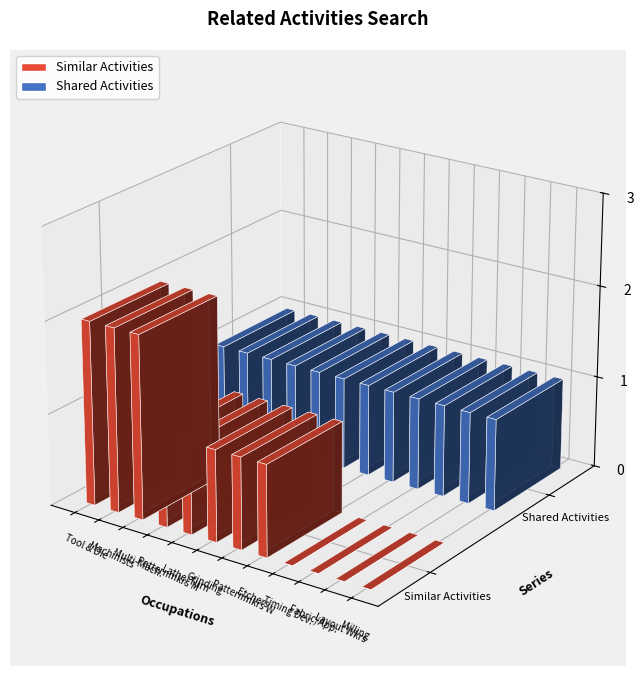

Are the bars grouped side by side (vs. stacked)?

Yes